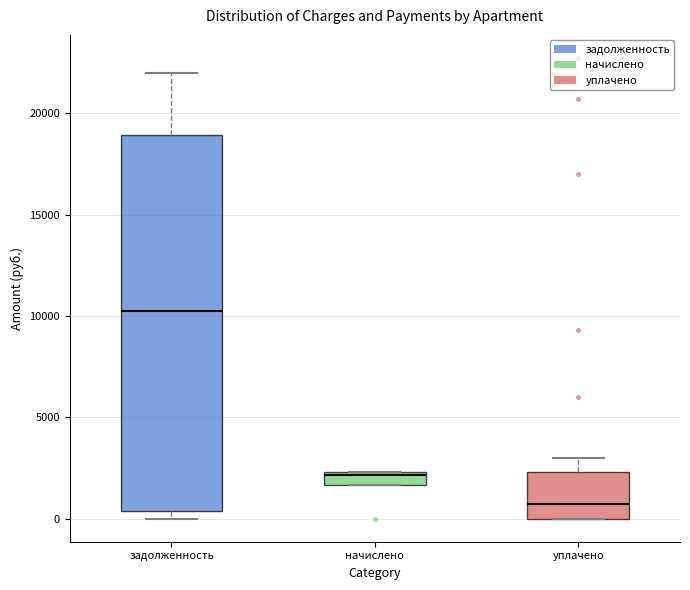

Where does the upper whisker of the box for задолженность end on the y-axis? The values are not printed on the chart, so give them approximately, as read against the axis.

22000